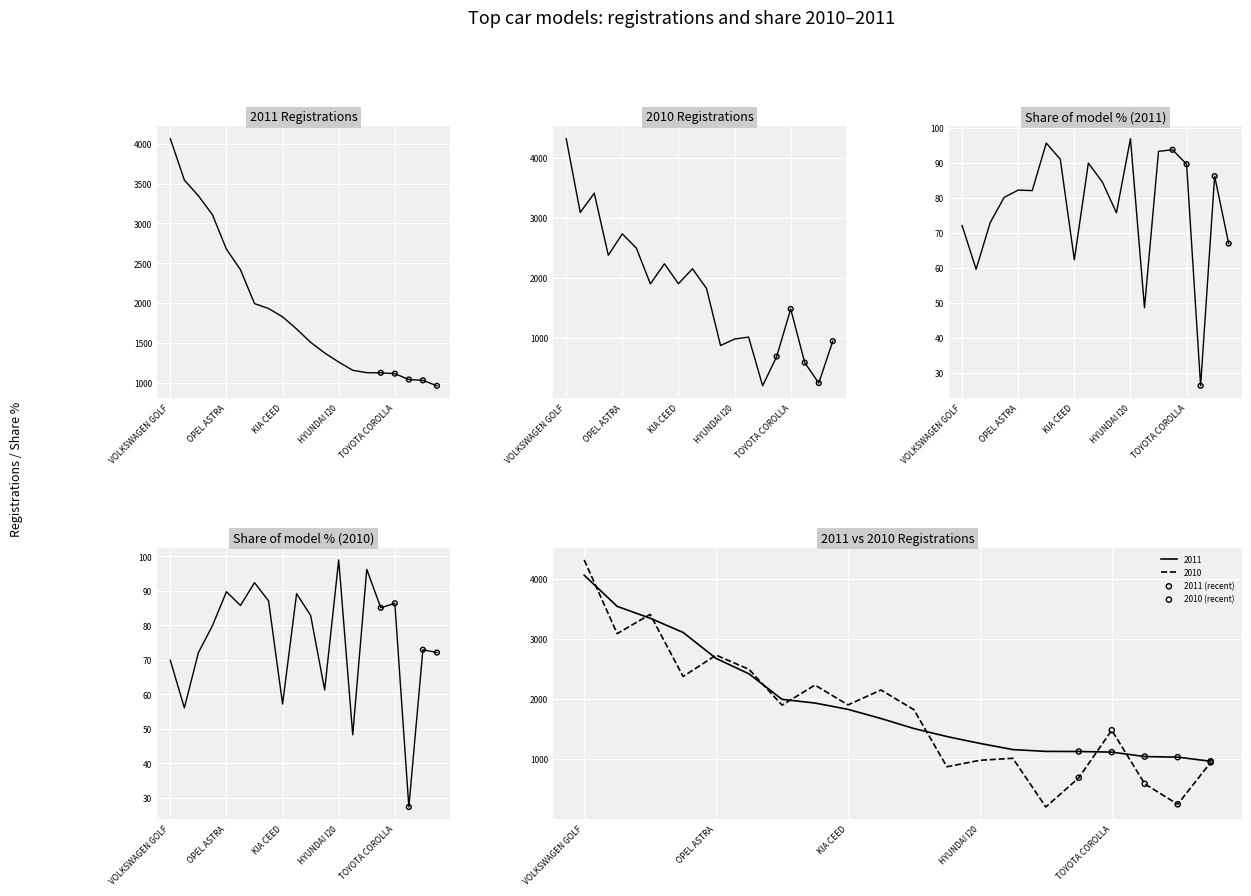

Which series reaches the minimum Y coordinate?

2010